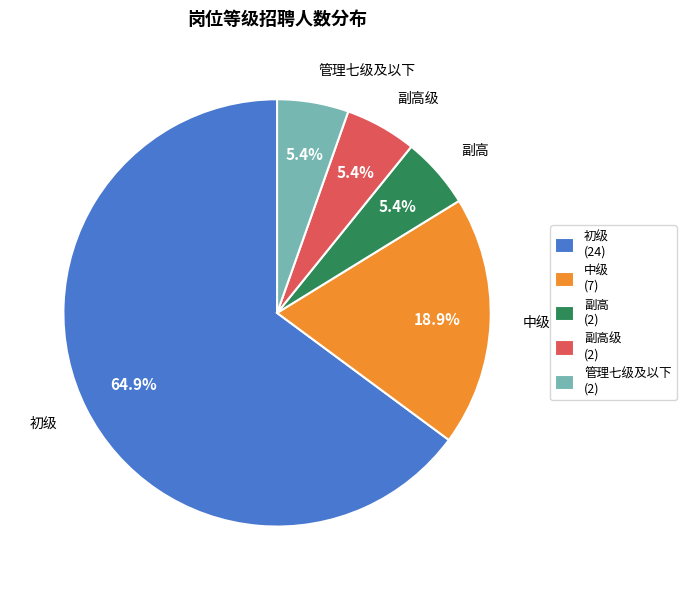

Which slice is the largest?

初级 (24)